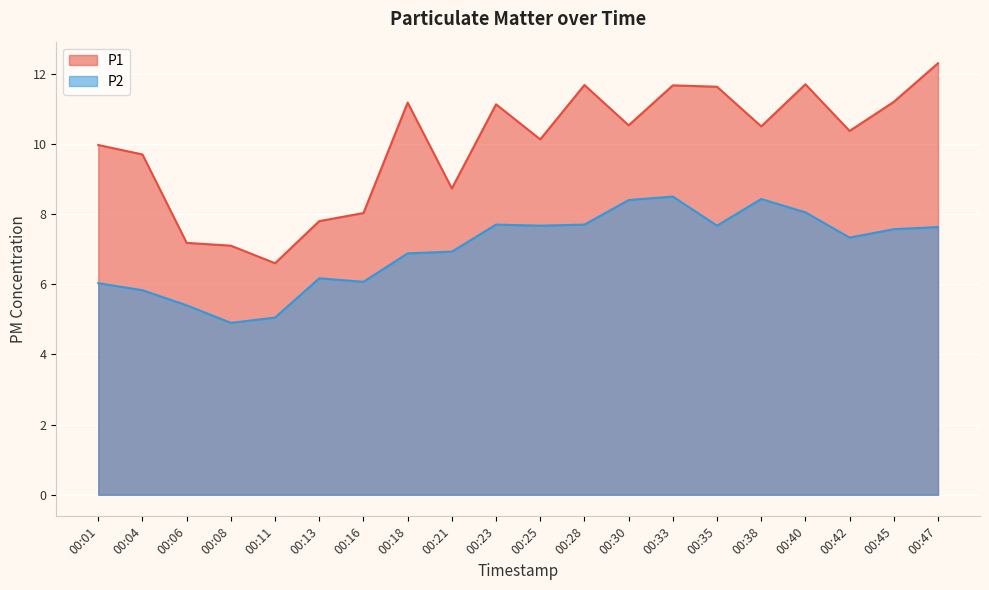

Does the chart display data point markers on the line(s)?

No